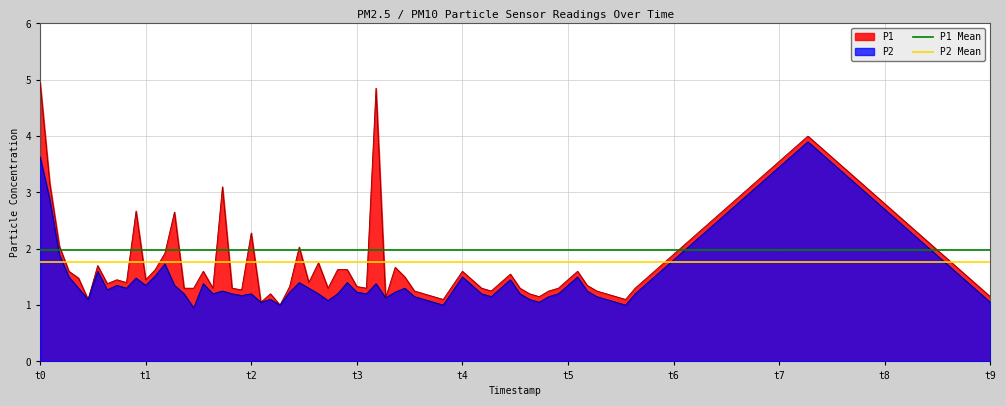

What is the value of the P2 Mean point at the 2nd from the left?

1.8